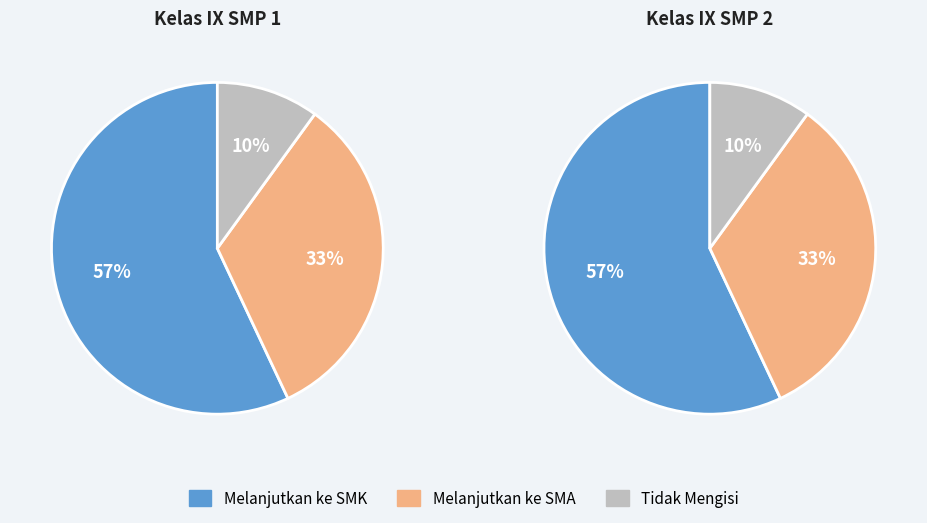

To the nearest percent, what portion does up represent?

57%